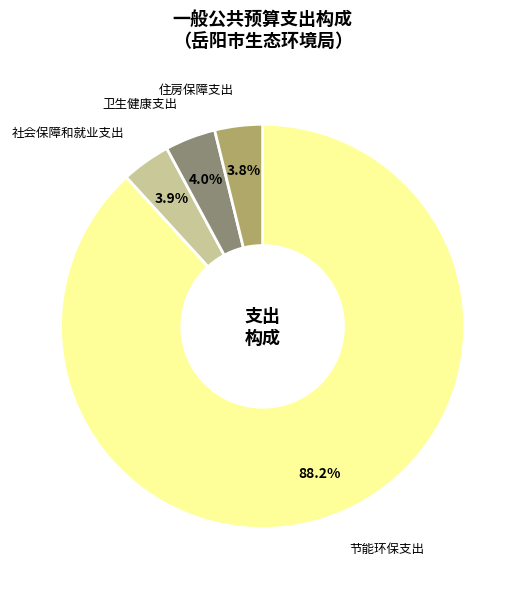

Which has a higher value, 节能环保支出 or 社会保障和就业支出?

节能环保支出